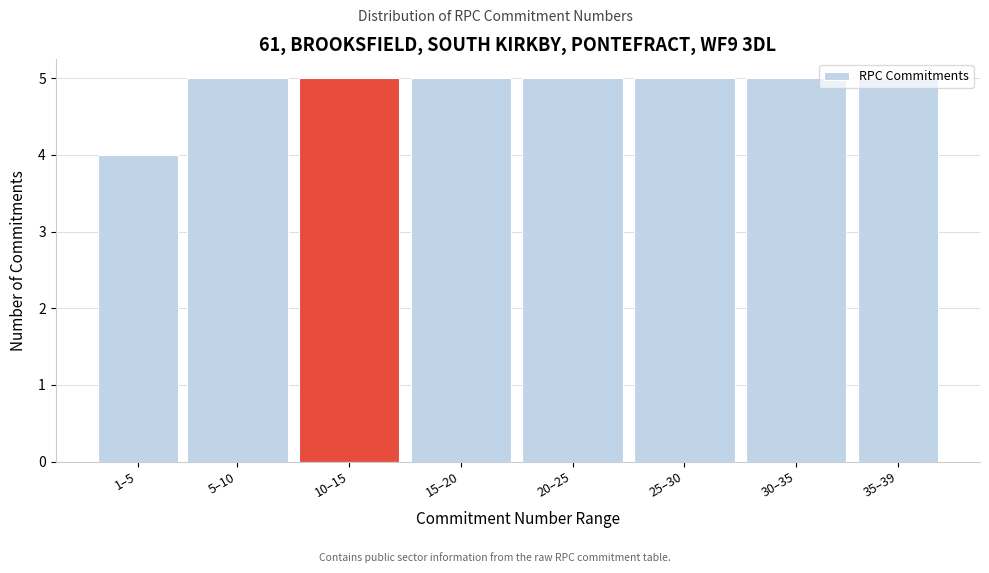

Which has a higher value, 1–5 or 5–10?

5–10